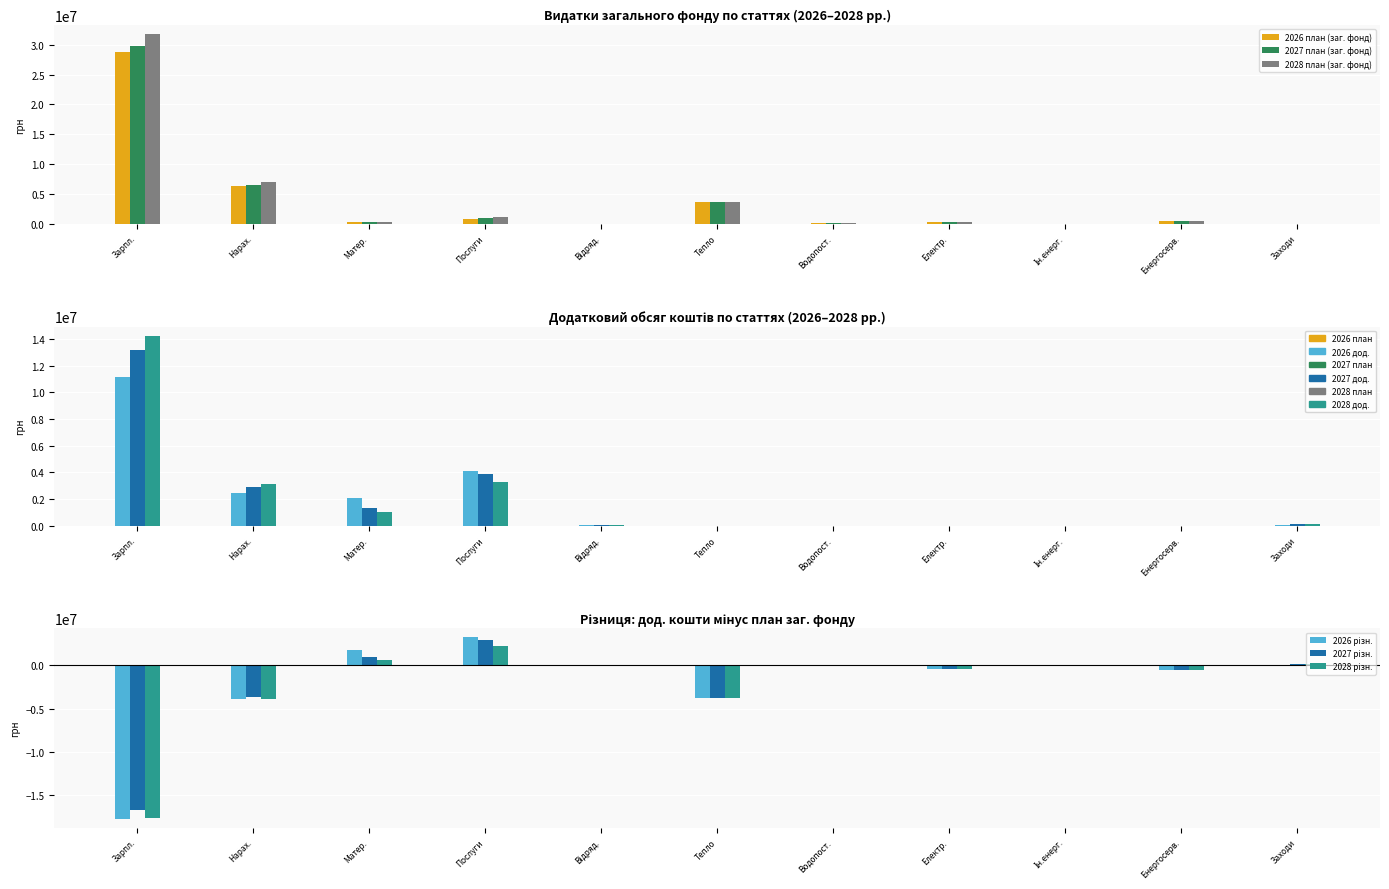

Which series has the largest range (max minus min)?

2028 план (заг. фонд)